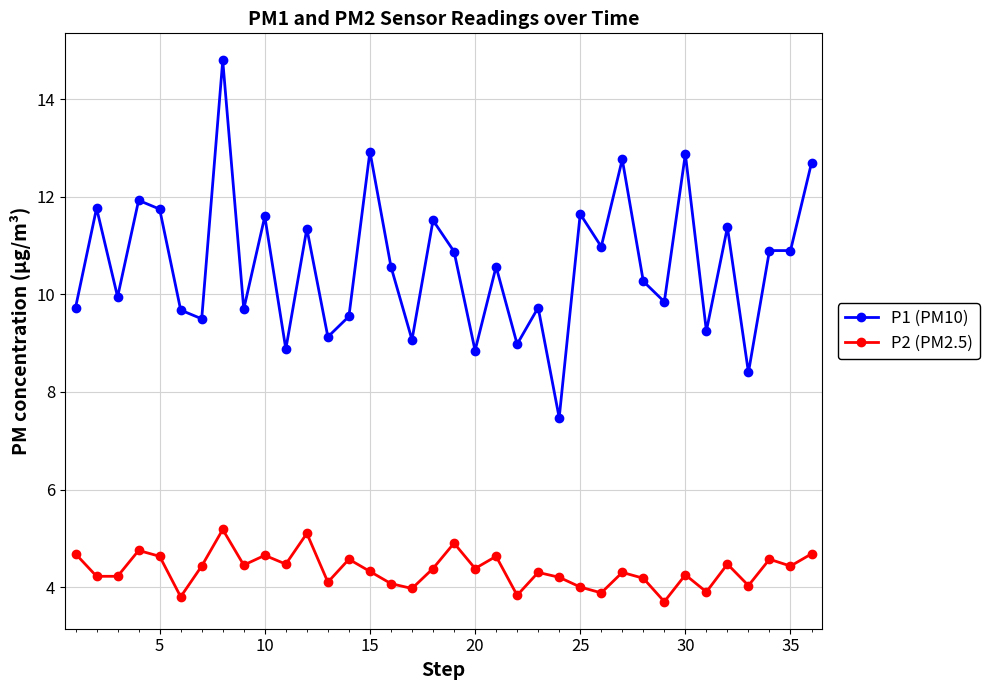

Which series has the widest spread of values?

P1 (PM10)